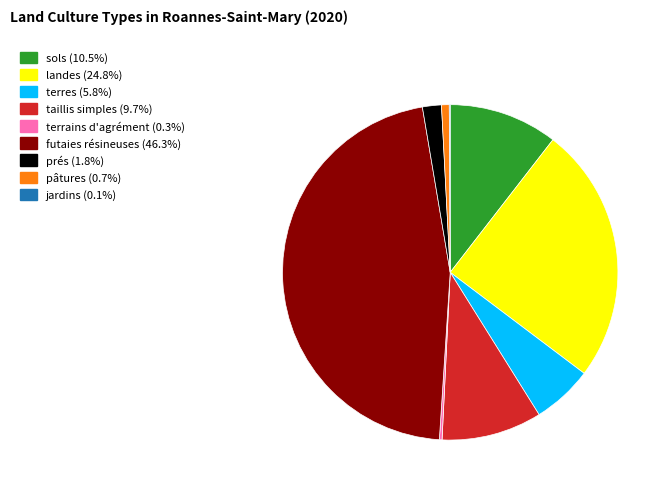

What is the largest slice in the pie chart?

futaies résineuses